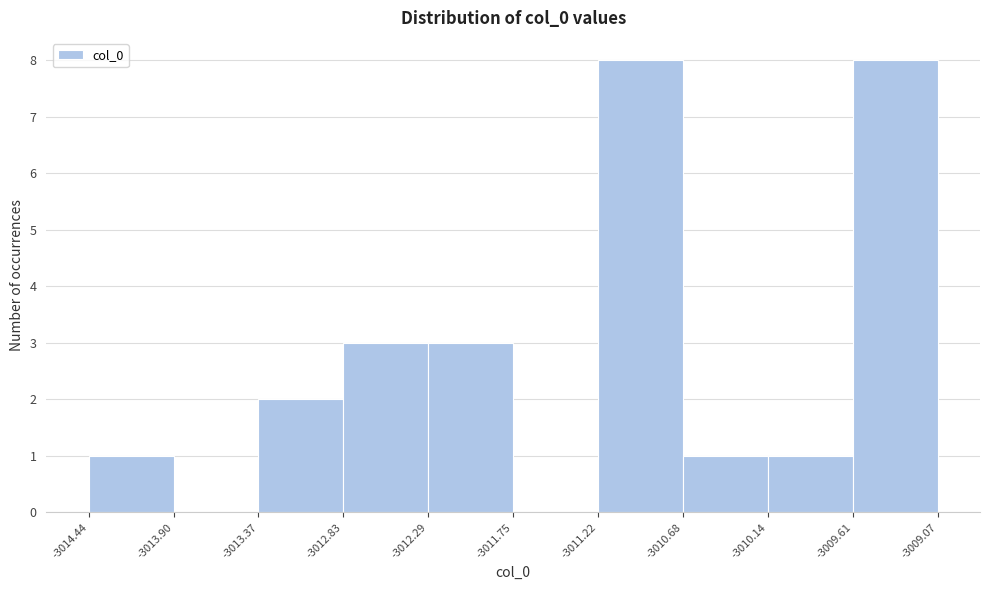

Reading left to right, list every bar in this chart as the range it spans on the x-axis followed by its height. The values are not printed on the chart, so give them approximately, as read against the axis.

-3014.44 to -3013.90: 1
-3013.90 to -3013.37: 0
-3013.37 to -3012.83: 2
-3012.83 to -3012.29: 3
-3012.29 to -3011.75: 3
-3011.75 to -3011.22: 0
-3011.22 to -3010.68: 8
-3010.68 to -3010.14: 1
-3010.14 to -3009.61: 1
-3009.61 to -3009.07: 8